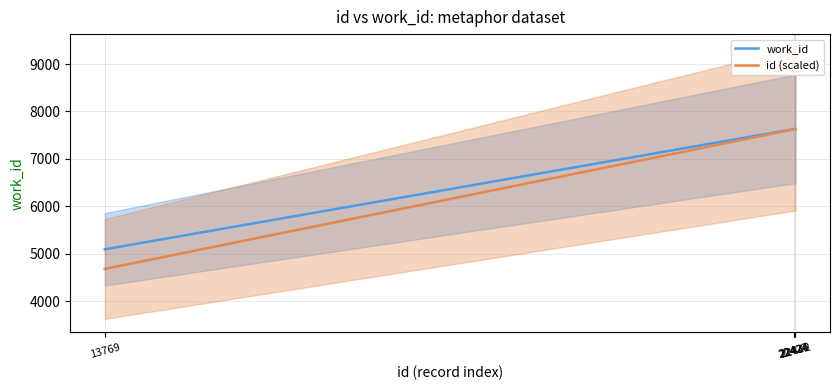

Which series has the largest total across all categories?

work_id